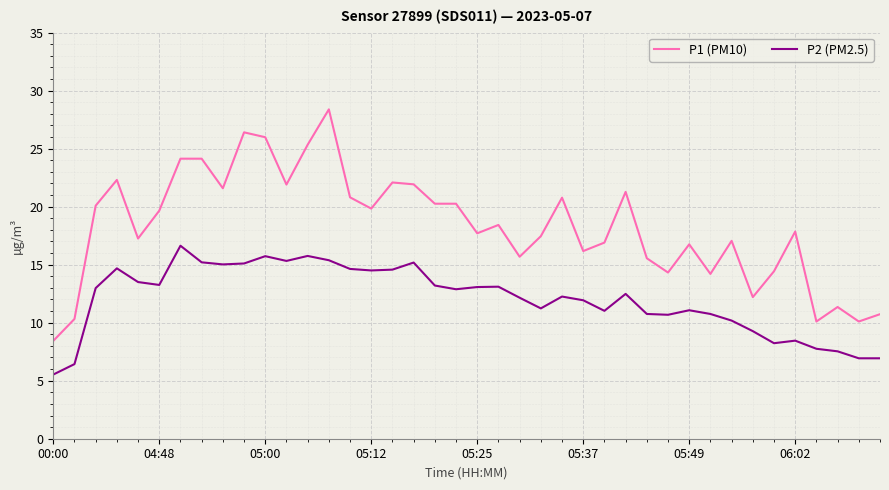

Rank the series by their maximum value, from highest to lowest.

P1 (PM10), P2 (PM2.5)